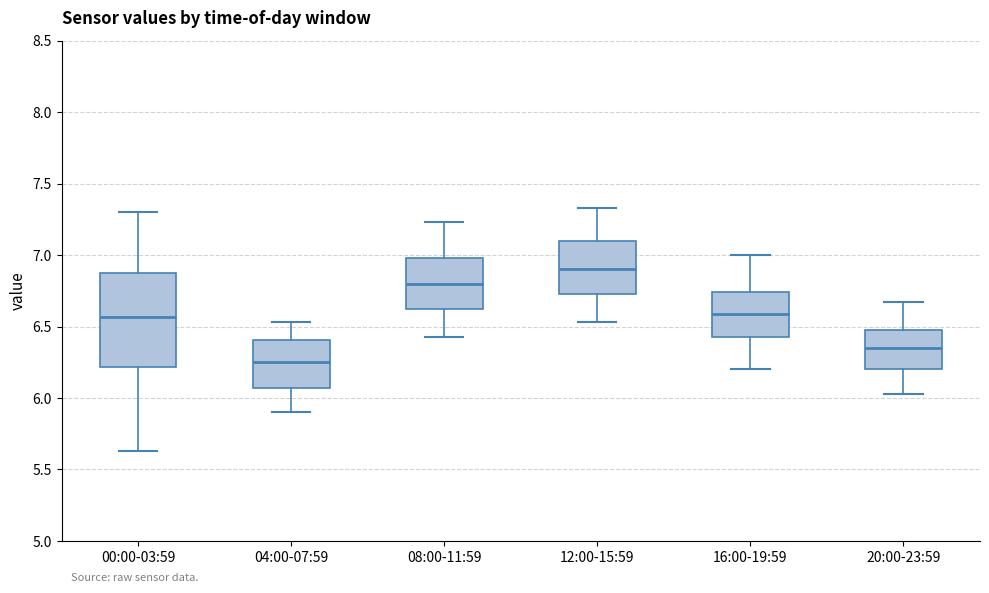

Where does the median line of the box for 08:00-11:59 sit on the y-axis? The values are not printed on the chart, so give them approximately, as read against the axis.

6.80